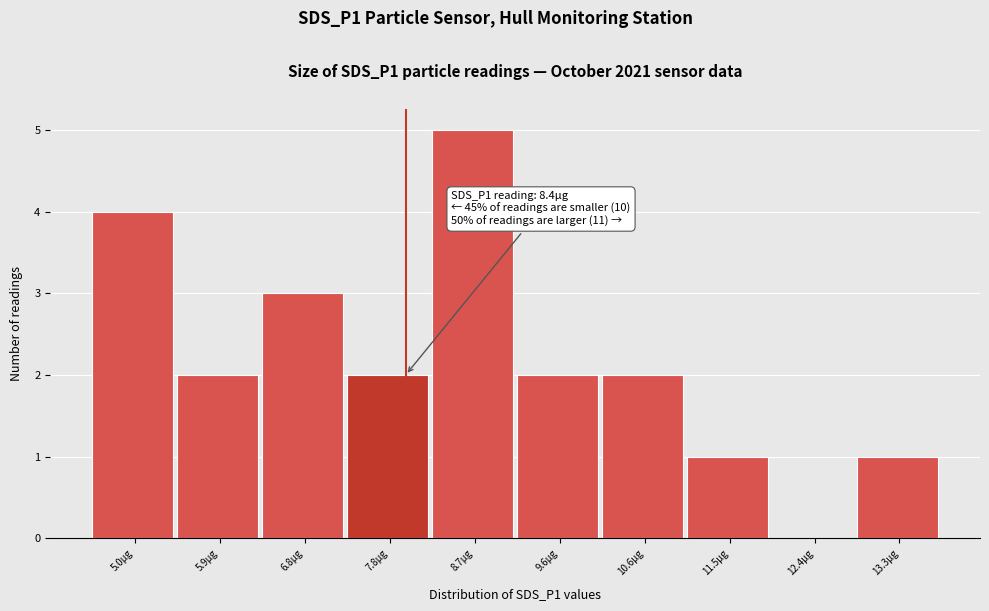

Reading left to right, transcribe all the data shown in this chart.

5.0µg=4	5.9µg=2	6.8µg=3	7.8µg=2	8.7µg=5	9.6µg=2	10.6µg=2	11.5µg=1	12.4µg=0	13.3µg=1